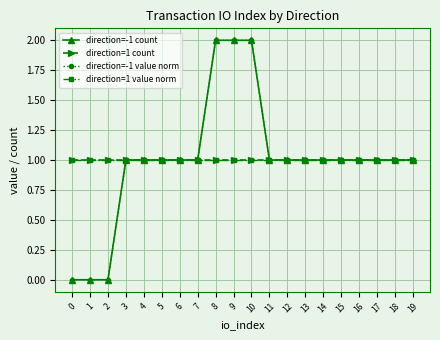

Does the chart have visible grid lines?

Yes